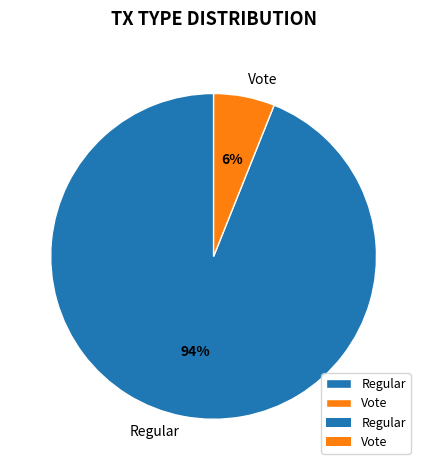

Rank the categories by value from highest to lowest.

Regular, Vote